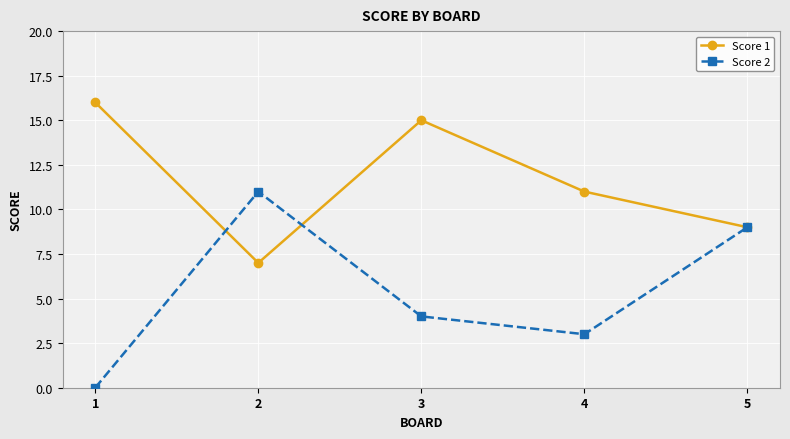

What is the difference between the maximum and minimum values in the Score 2 series?

11